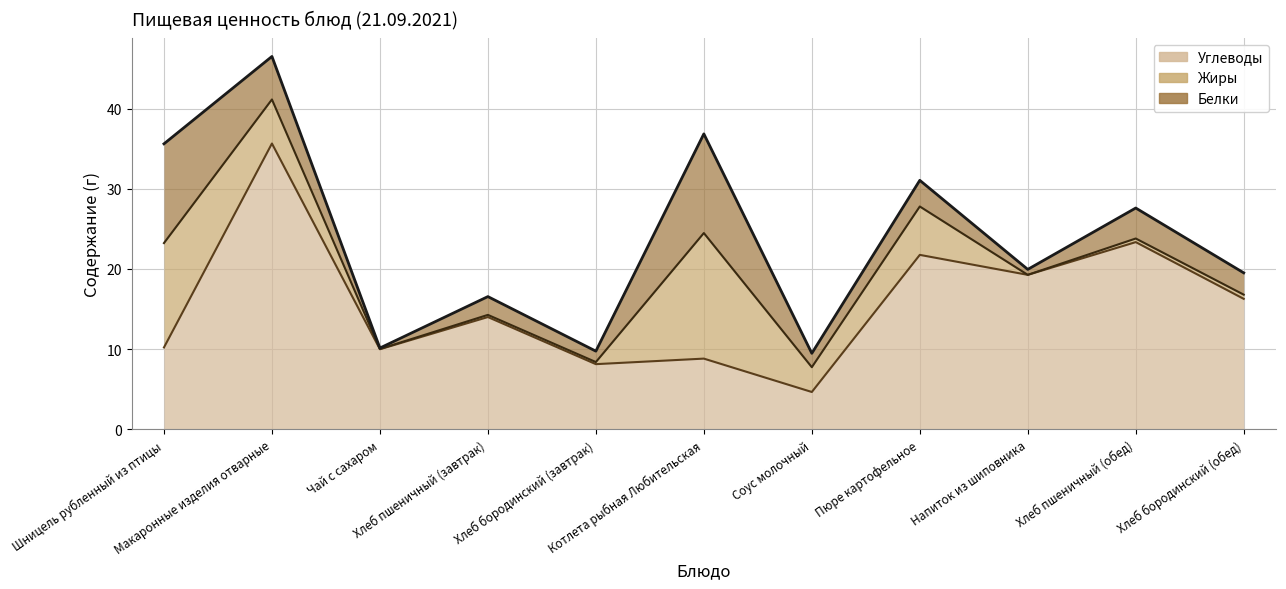

What is the value of the Белки point at the 4th from the left?

2.3